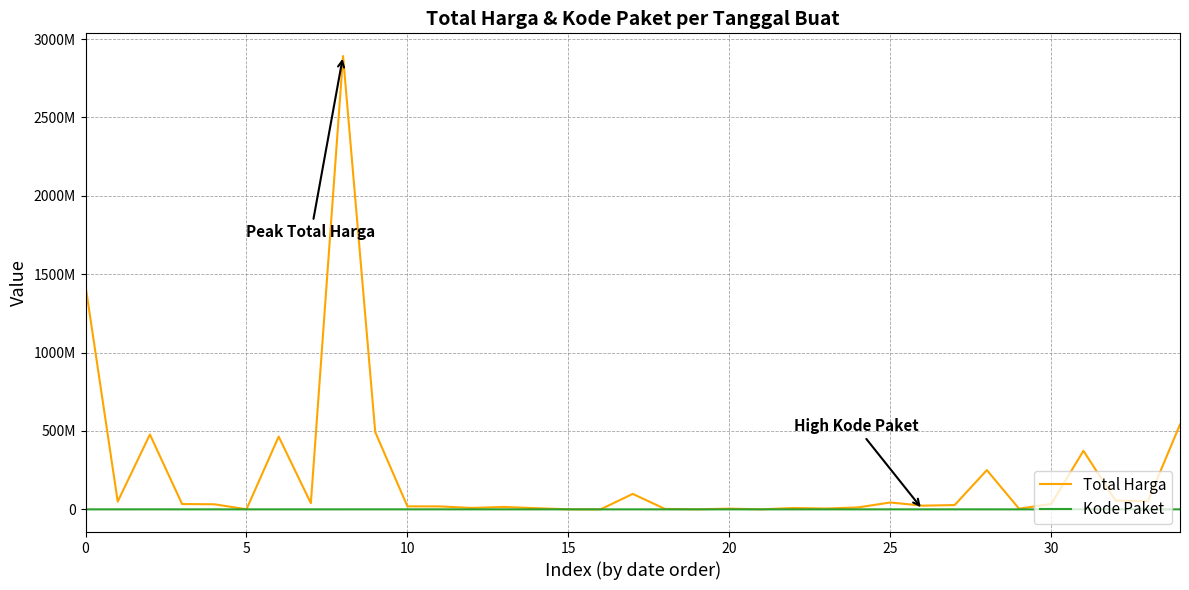

Is this an area chart (filled region under the line)?

No